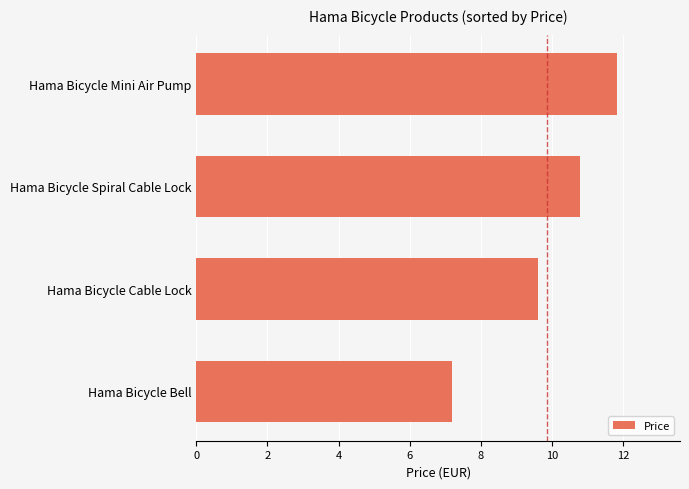

Count the number of data series in this chart.

1